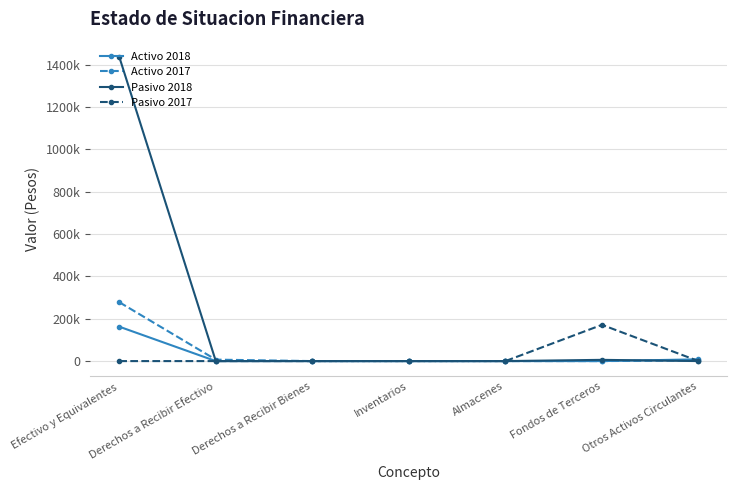

What is the difference between the second highest and minimum values in the Pasivo 2018 series?

5849